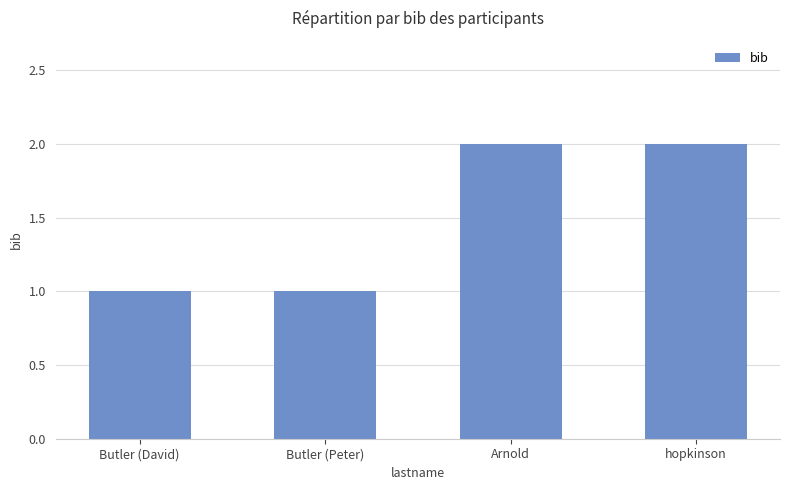

What is the label of the 2nd bar from the left?

Butler (Peter)